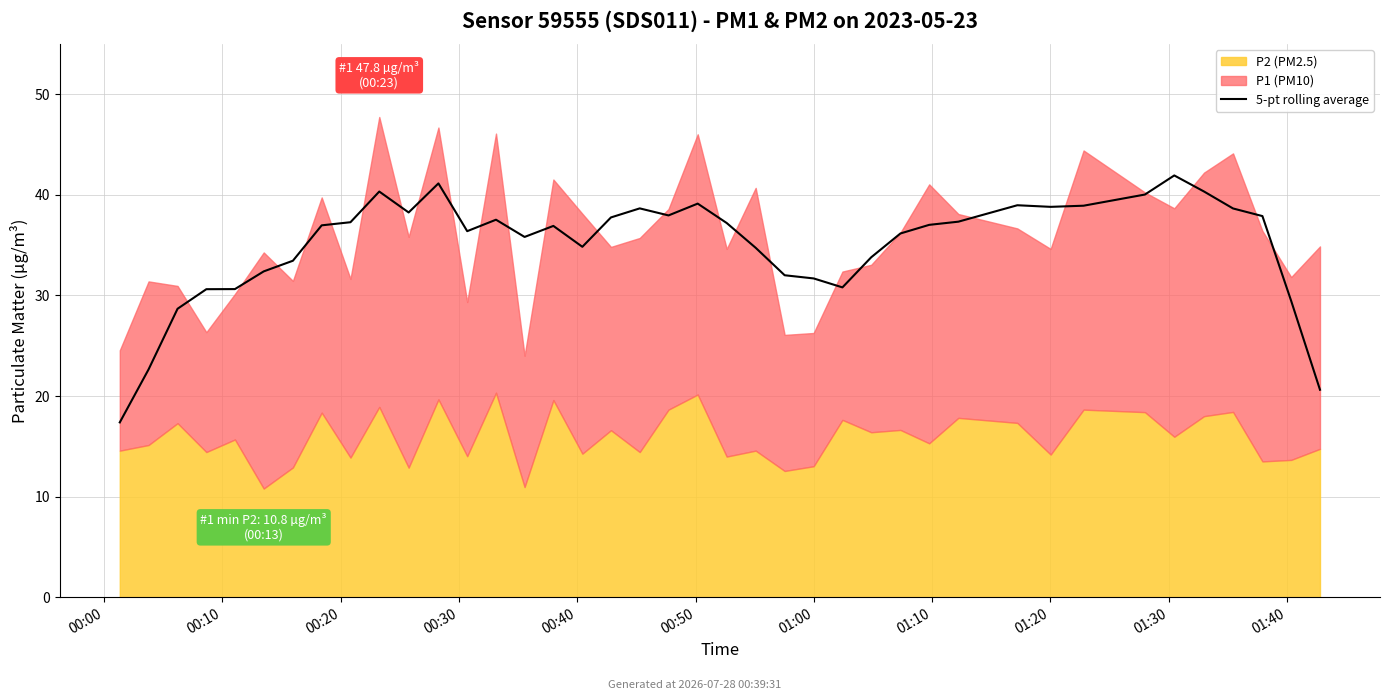

The chart shows a value of 29.5 at 38. True or false?

True